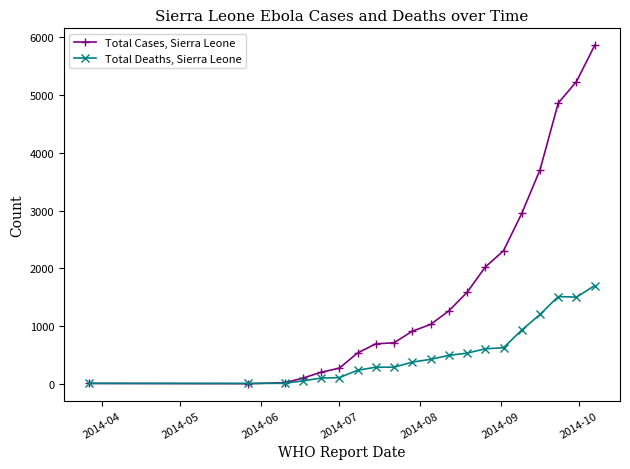

Which series ends up on top after the final intersection of Total Cases, Sierra Leone and Total Deaths, Sierra Leone?

Total Cases, Sierra Leone